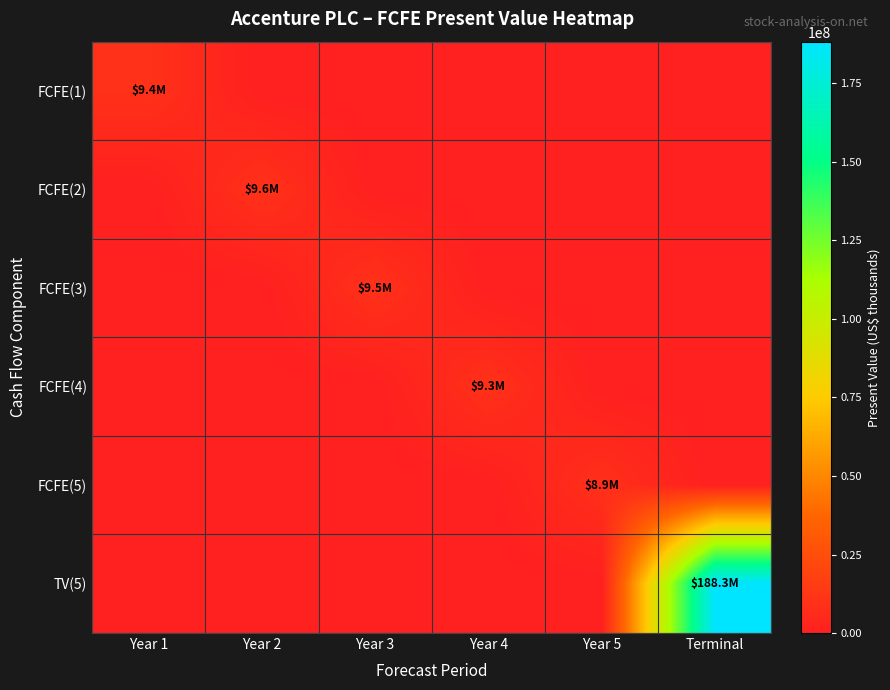

How many categories are shown in the chart?

6